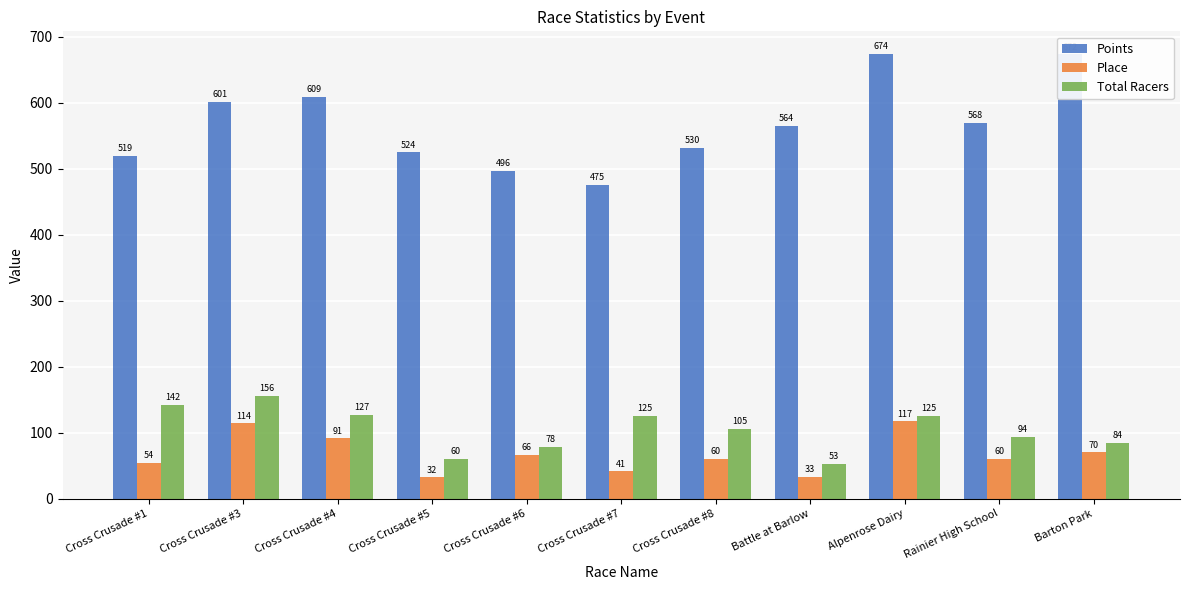

Does the chart contain any negative values?

No